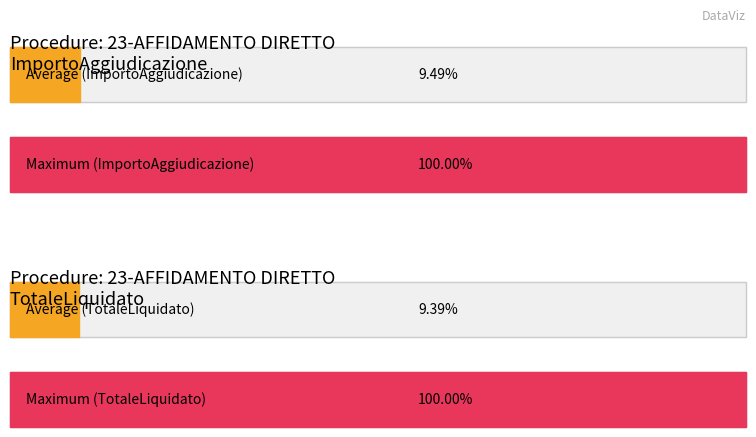

How many bars are there in each group?

2